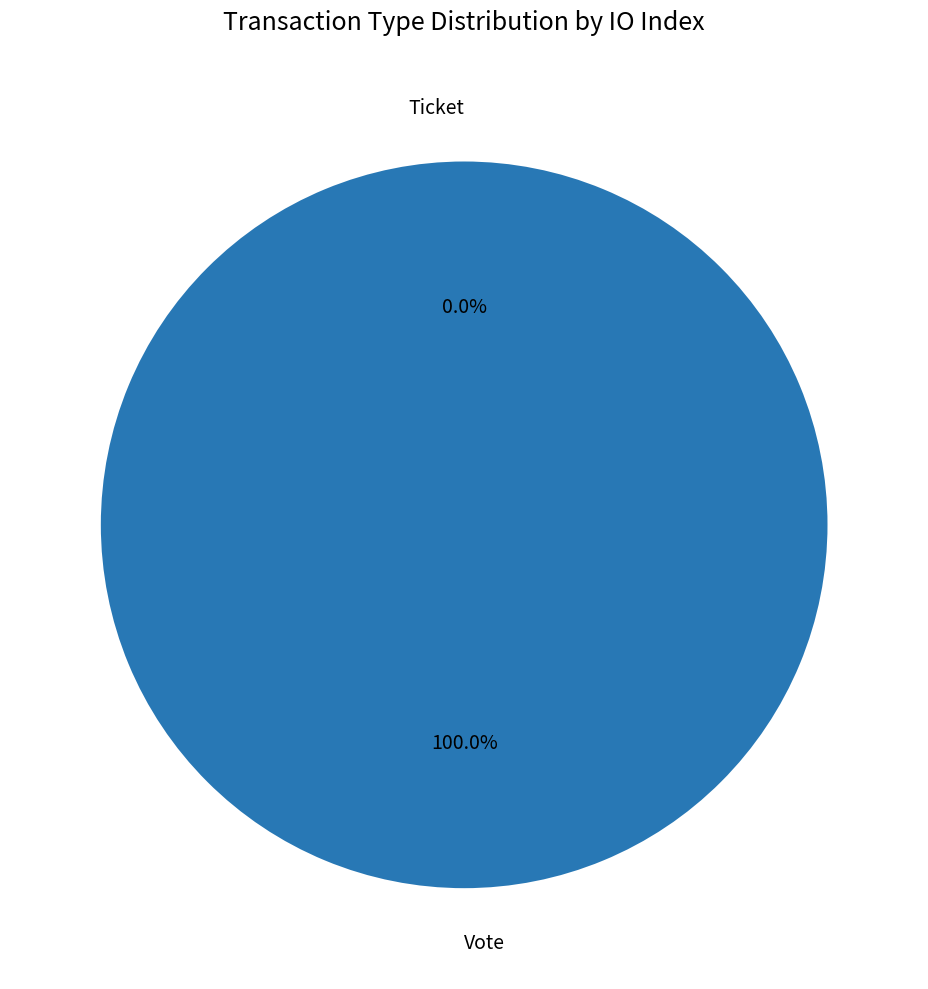

To the nearest percent, what is the combined percentage of Vote and Ticket?

100%